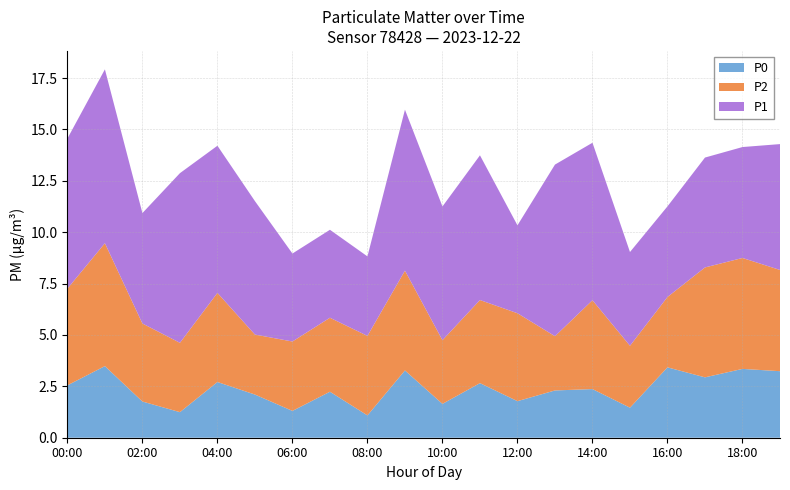

What is the total value across all series at 14:00?

14.4